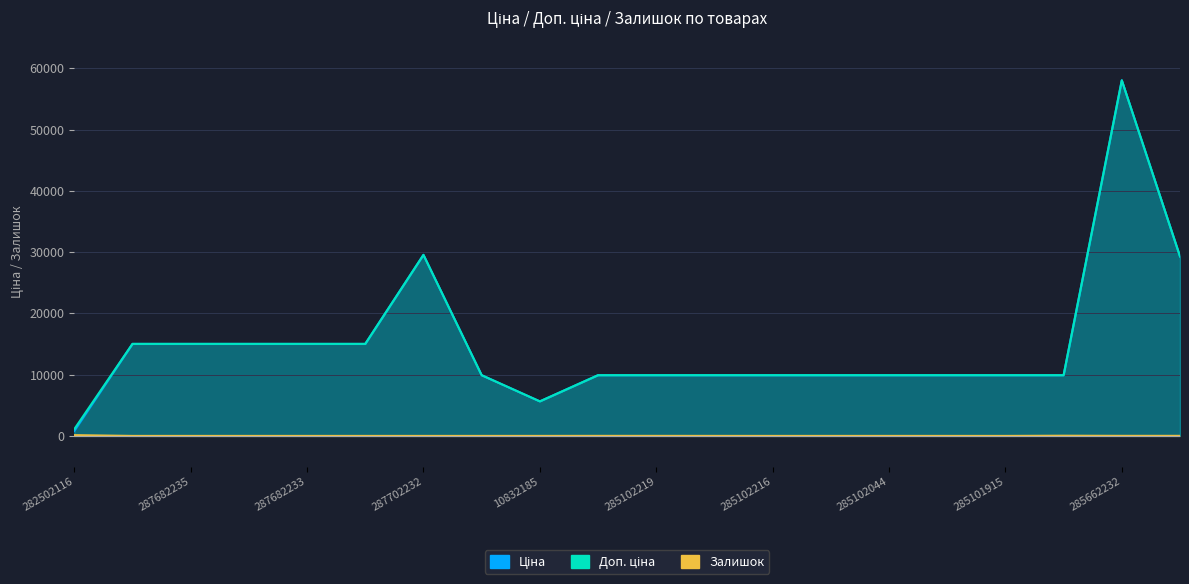

At 285102219, list the series in order from smallest to largest.

Залишок, Ціна, Доп. ціна